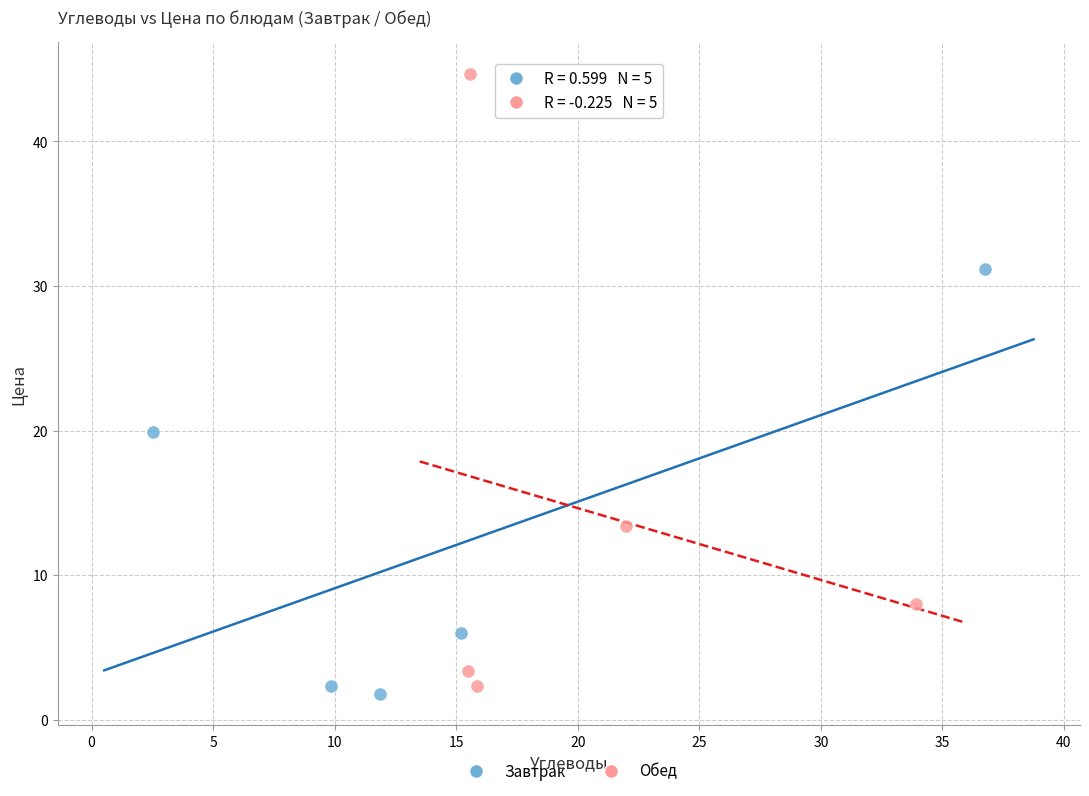

Which series reaches the minimum Y coordinate?

Завтрак